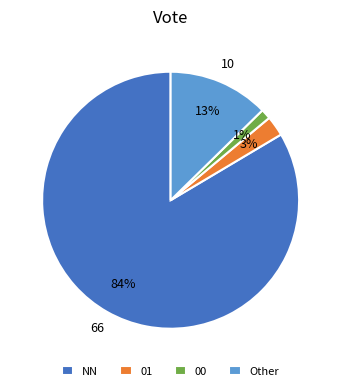

How many slices are in this pie chart?

4